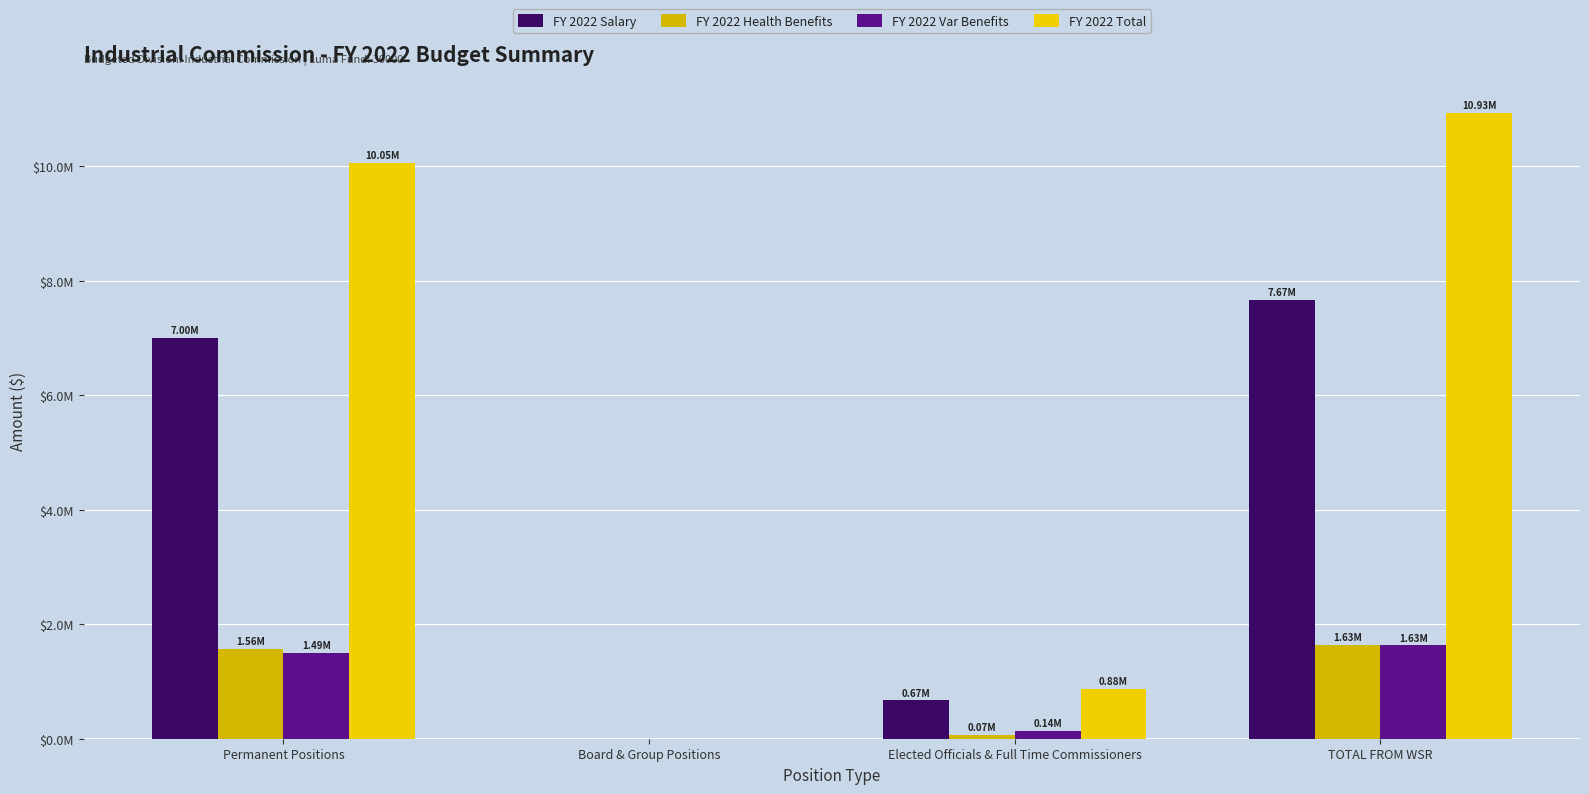

Is it true that FY 2022 Health Benefits equals 69900.0 at Elected Officials & Full Time Commissioners?

True